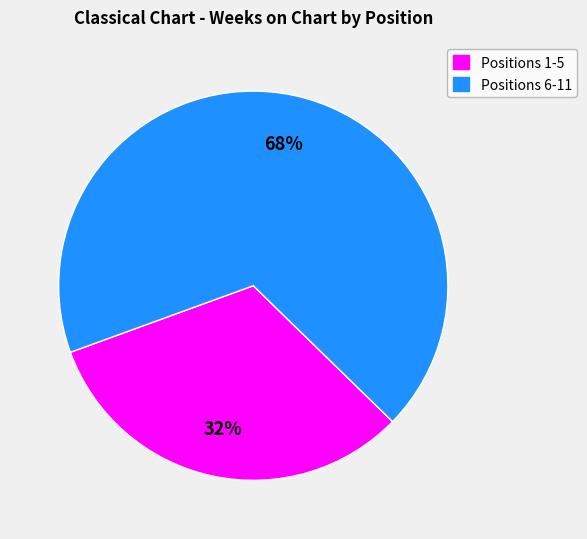

Does any single category account for the majority?

Yes